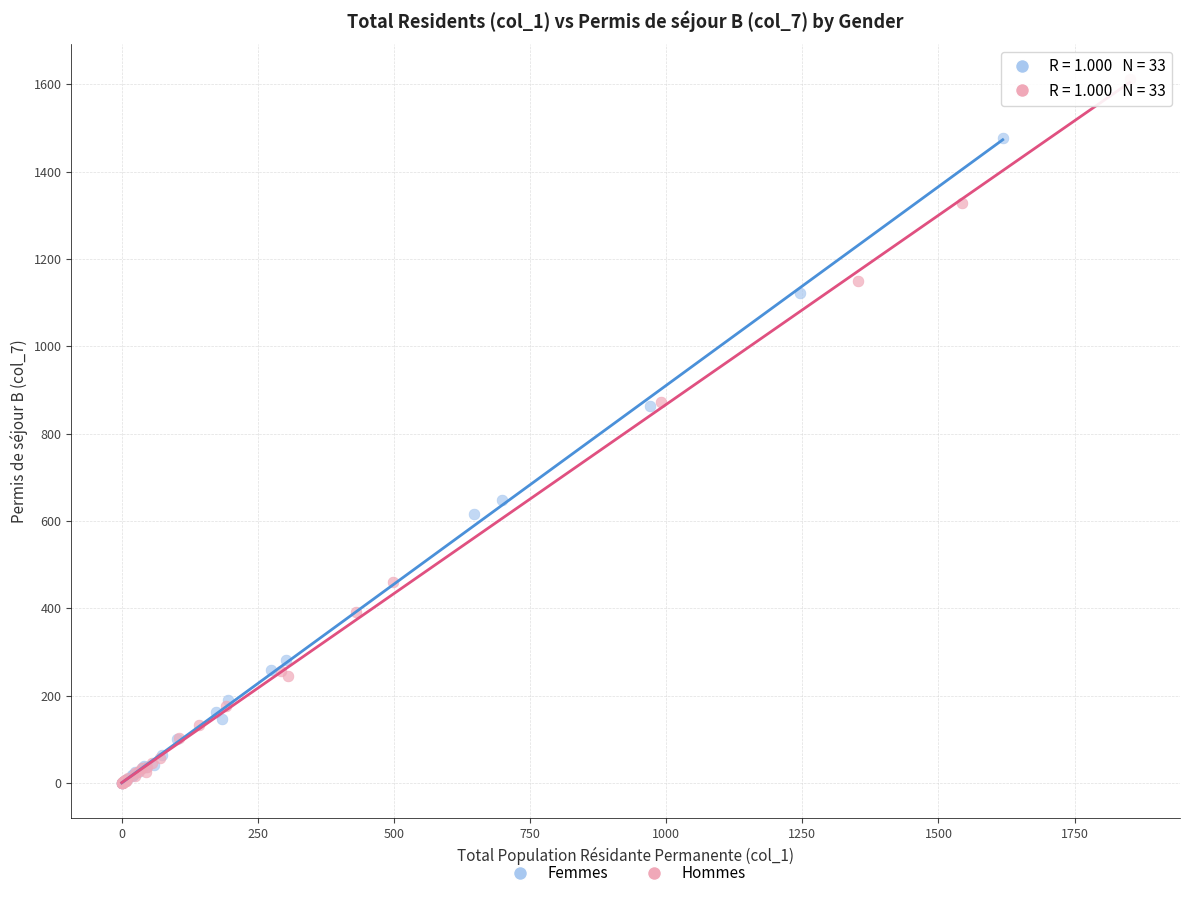

What are all the series names shown in the legend?

Femmes, Hommes